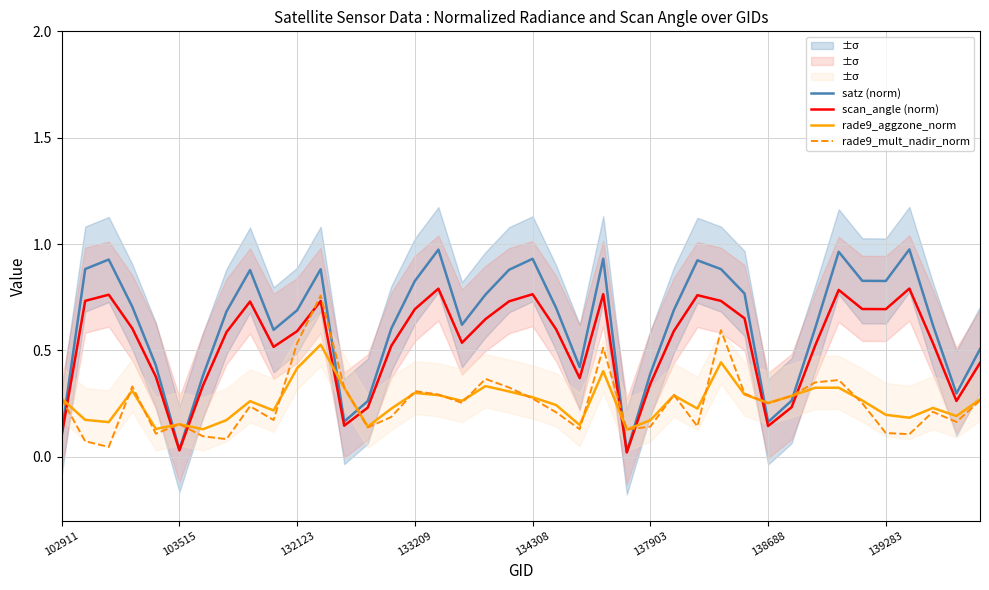

Which category has the lowest value across all series?

24